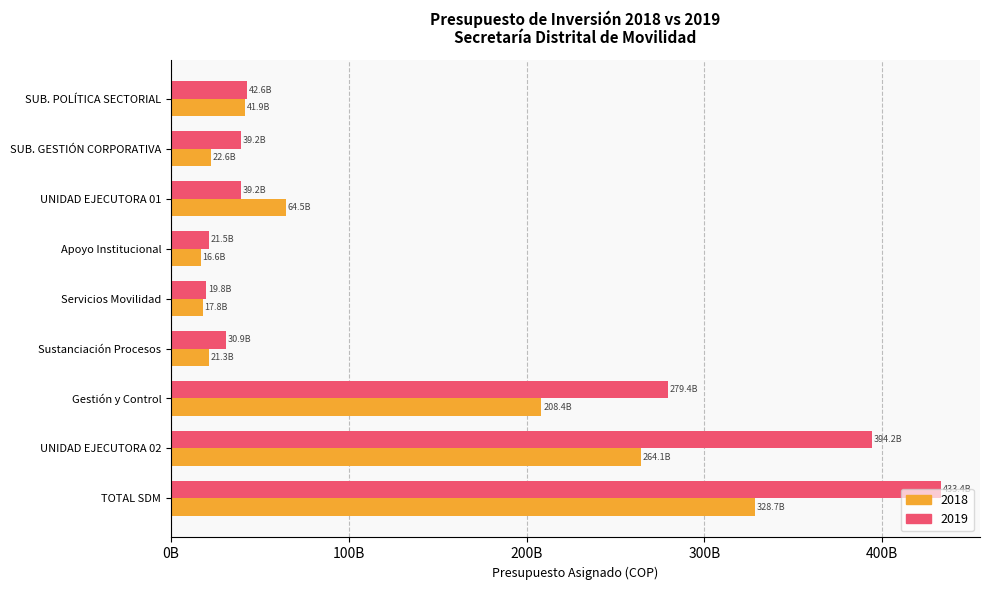

What are all the series names shown in the legend?

2018, 2019